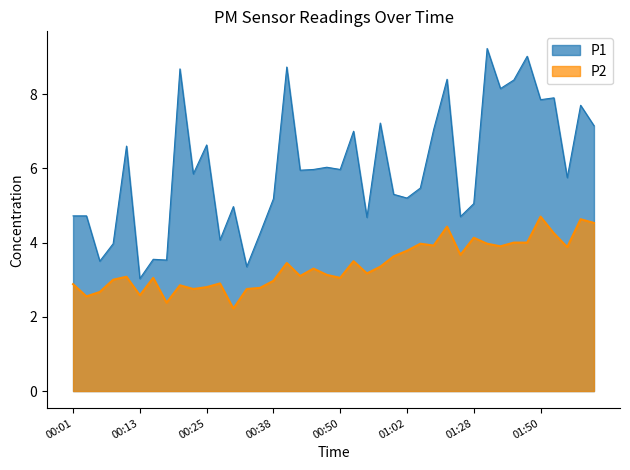

At which category does P2 reach its first local valley?

00:03